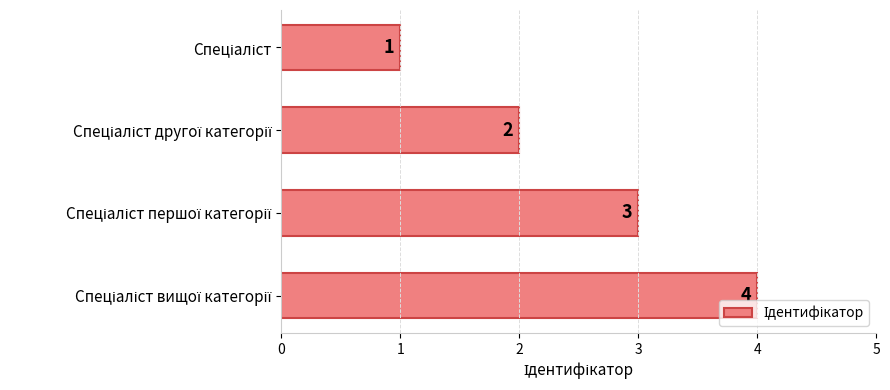

What is the value of the 1st bar from the top?

1